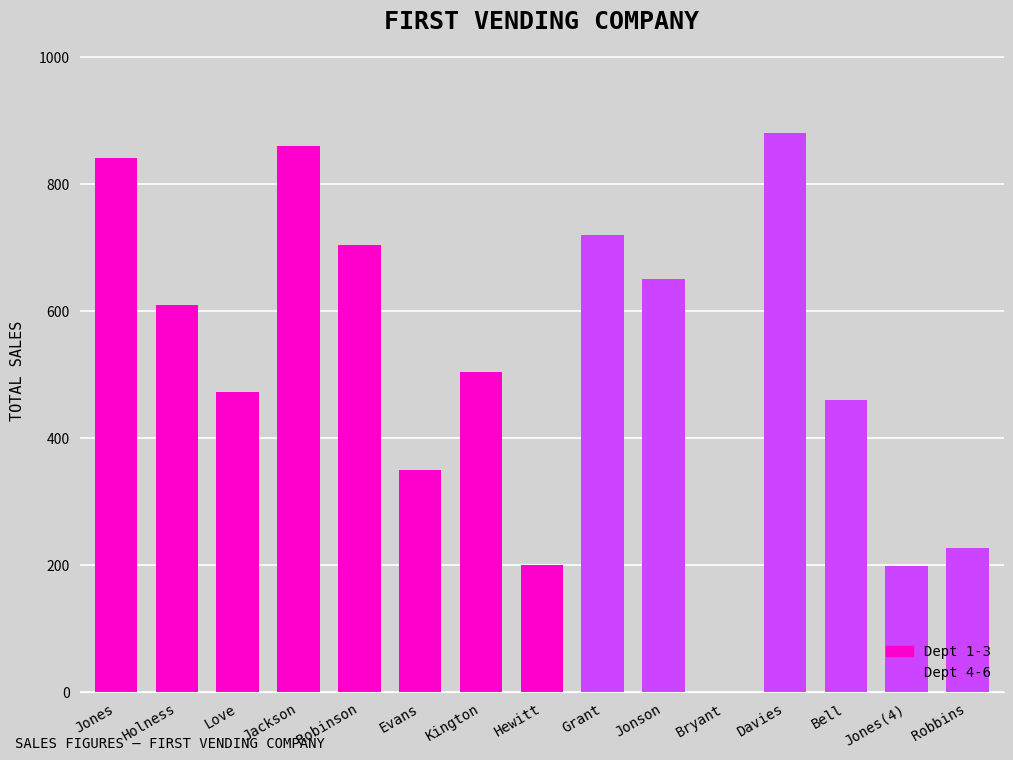

What is the sum of the values at Grant and Jones?

1560